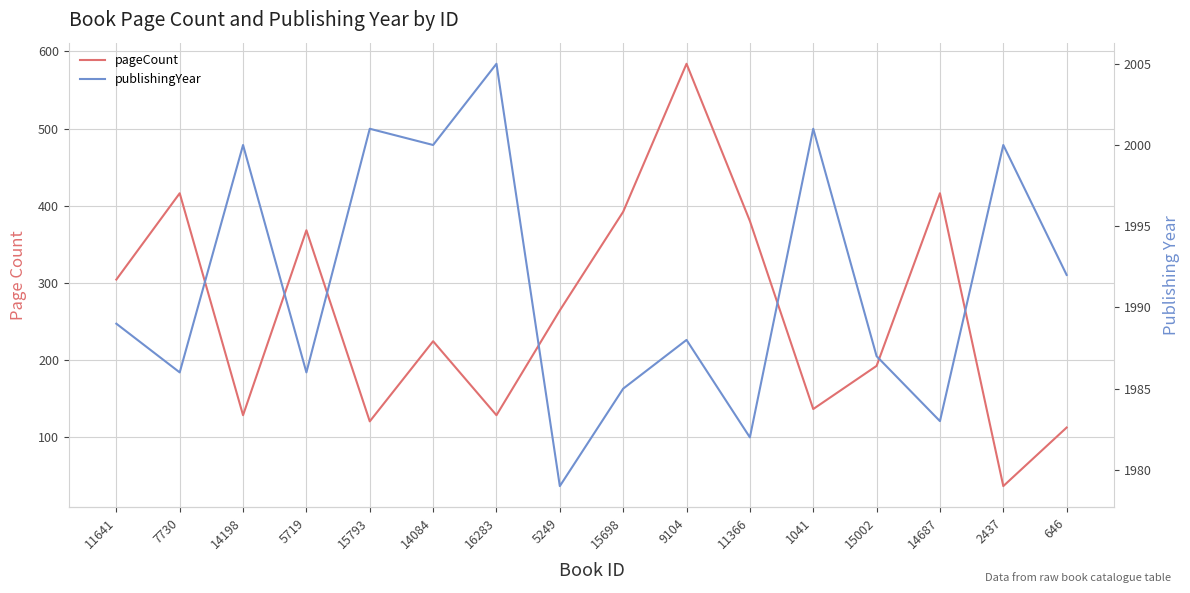

What are all the series names shown in the legend?

pageCount, publishingYear